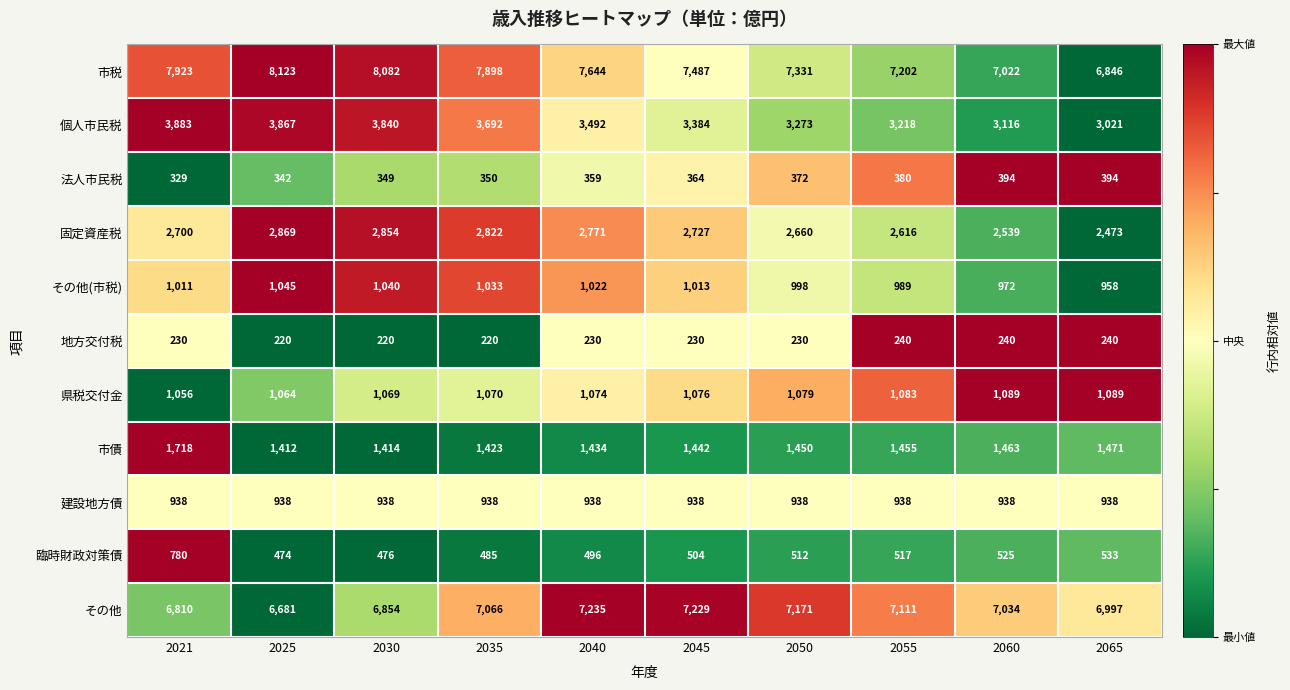

What is the smallest value displayed?

220